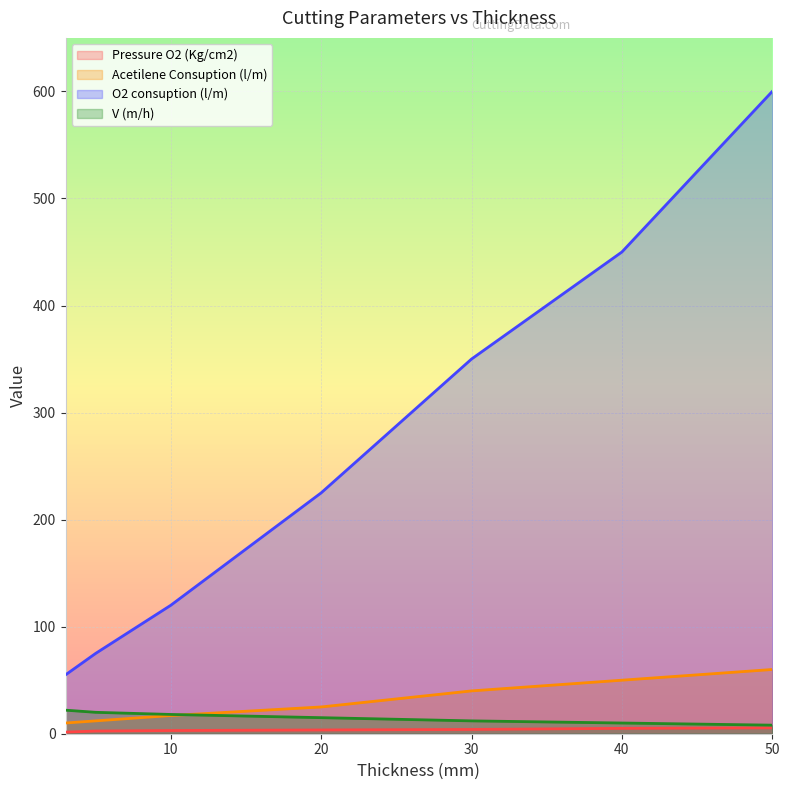

What is the difference between the maximum and minimum values in the O2 consuption (l/m) series?

545.0